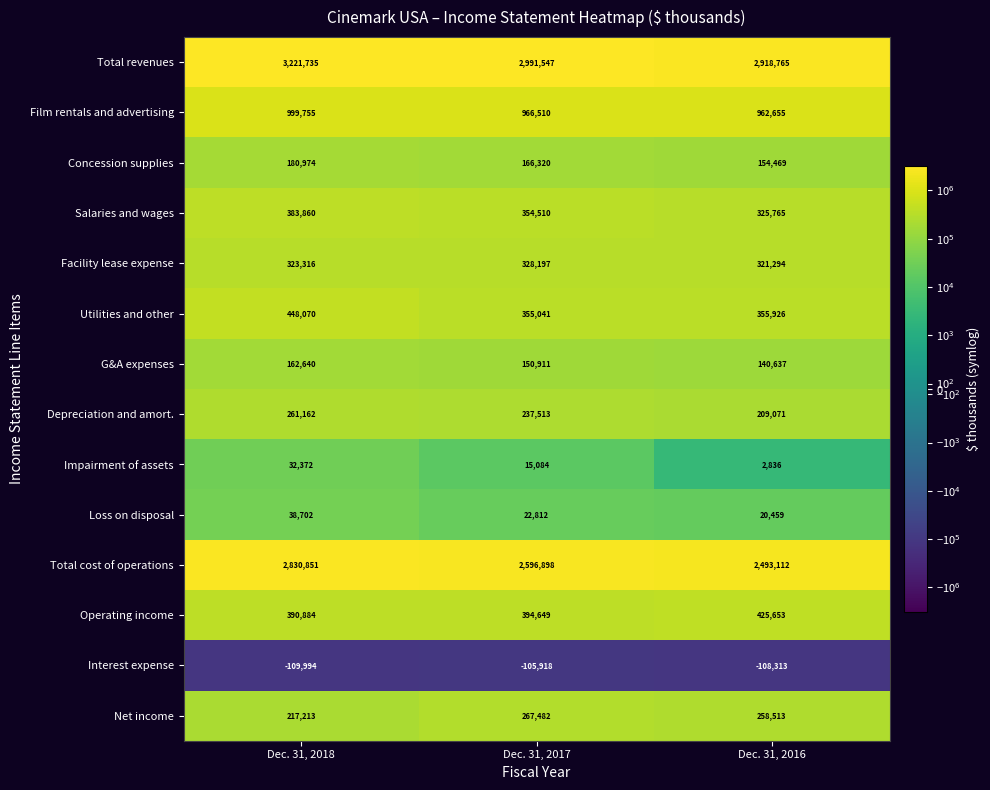

What is the difference between the highest and lowest values at Dec. 31, 2017?

3097465